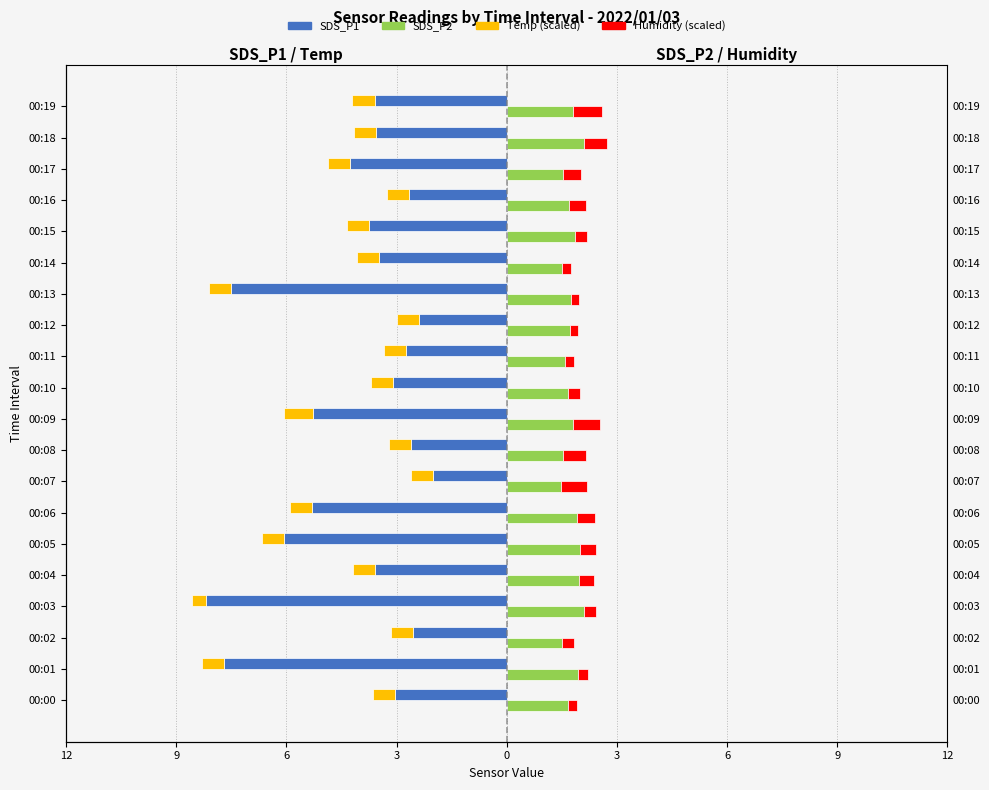

How many bars are there in each group?

4